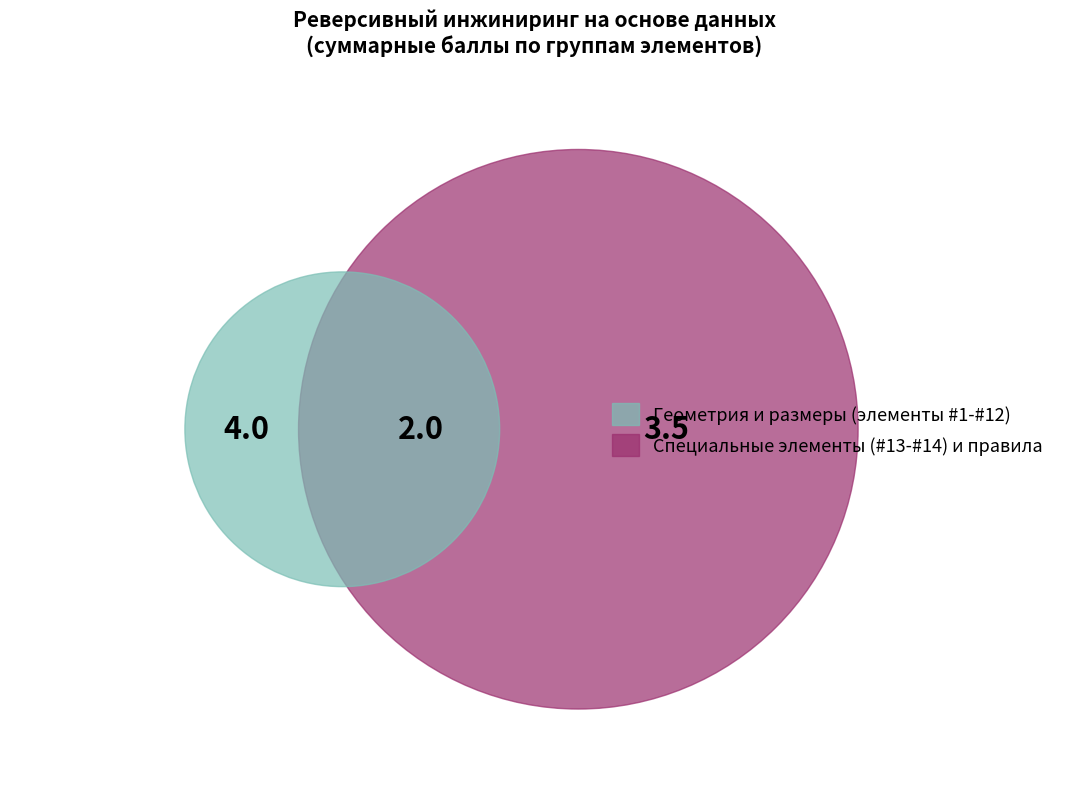

Between Элемент #6 and Элемент #14, which is larger?

Элемент #14